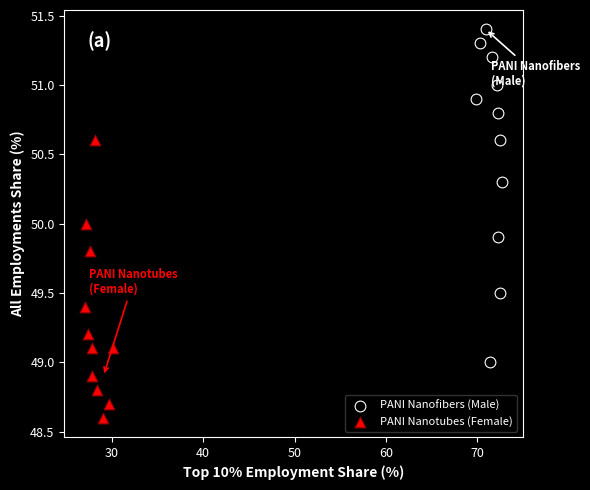

Which series reaches the maximum Y coordinate?

PANI Nanofibers (Male)